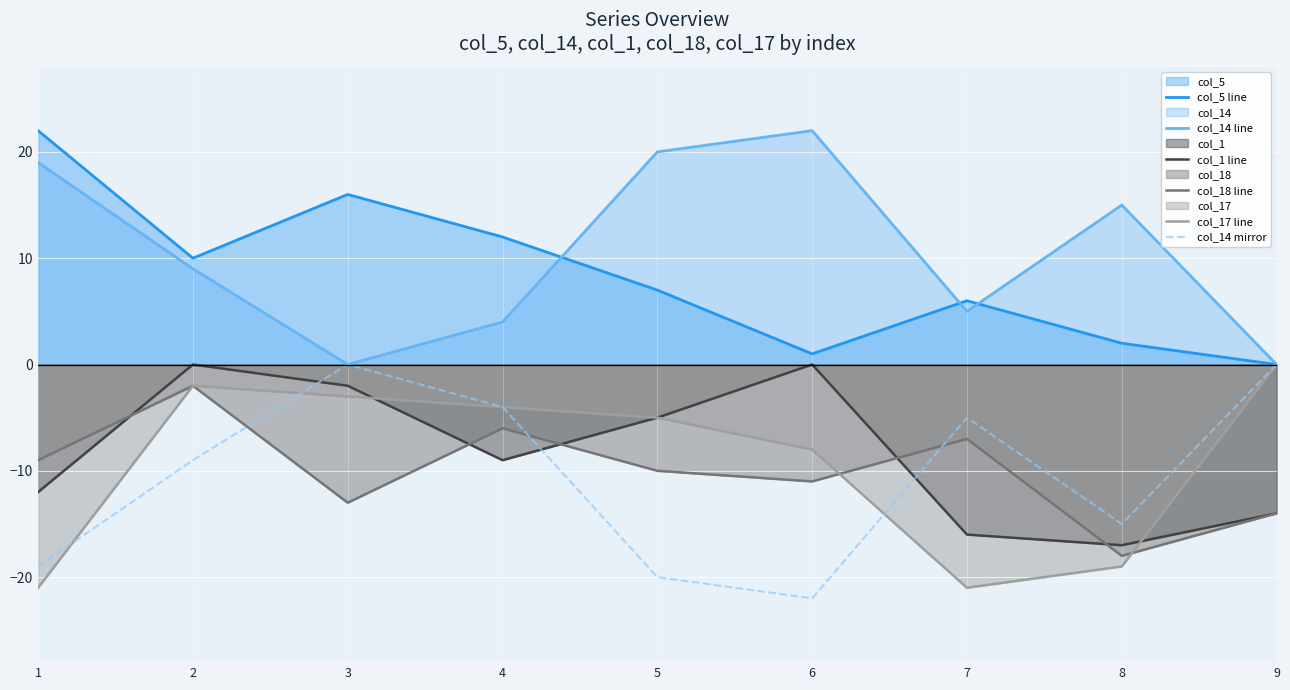

At which category is the sum across all series the highest?

2